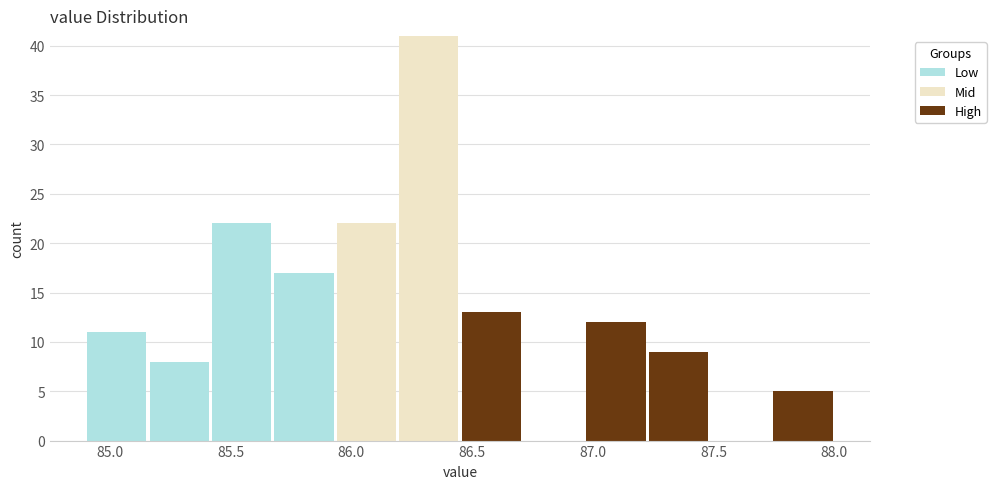

Reading left to right, transcribe this chart: for each stacked bar, give the range it covers on the x-axis and its total height. Neither the bar edges nor the heights are printed on the chart, so give them approximately, as read against the axes.

84.90 to 85.15: 11
85.15 to 85.40: 8
85.40 to 85.70: 22
85.70 to 85.95: 17
85.95 to 86.20: 22
86.20 to 86.45: 41
86.45 to 86.70: 13
86.70 to 86.95: 0
86.95 to 87.25: 12
87.25 to 87.50: 9
87.50 to 87.75: 0
87.75 to 88.00: 5